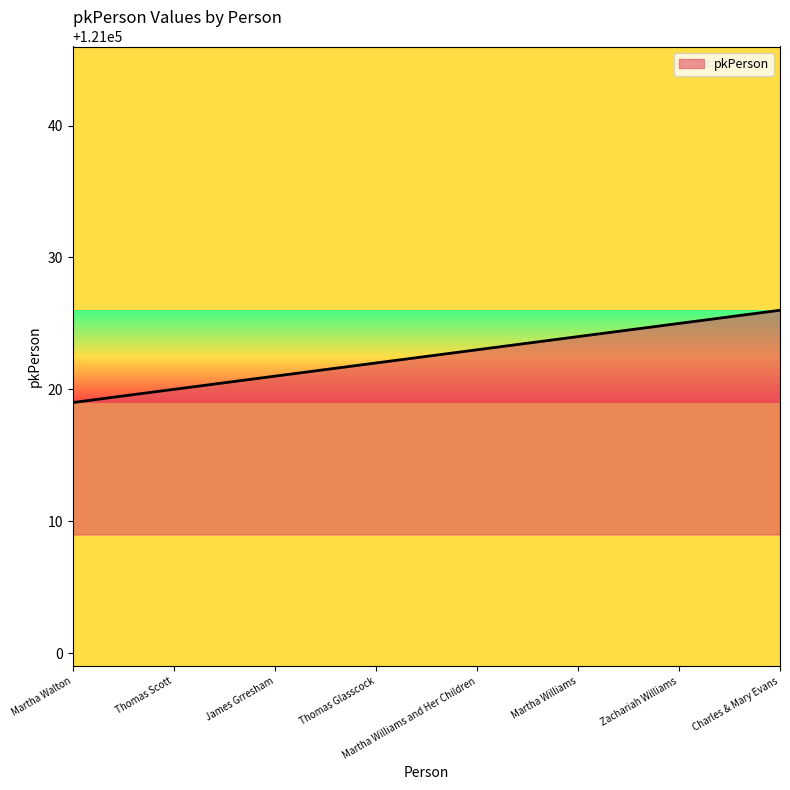

What is the difference between the second highest and minimum values?

6